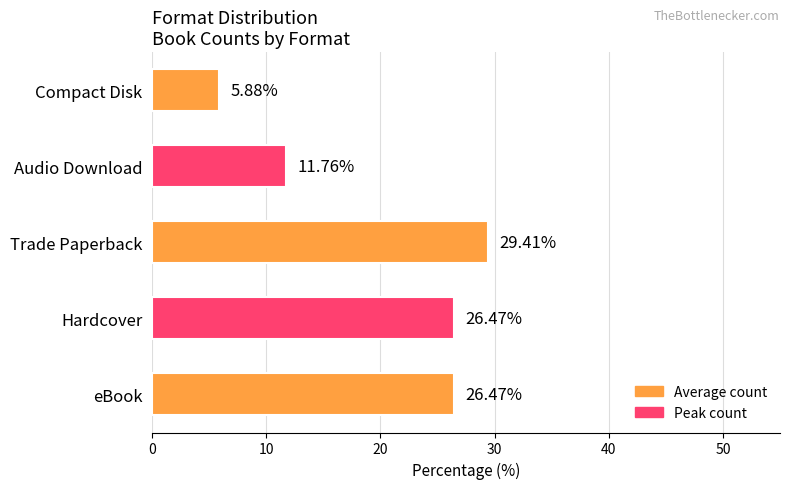

Between Hardcover and Trade Paperback, which is larger?

Trade Paperback